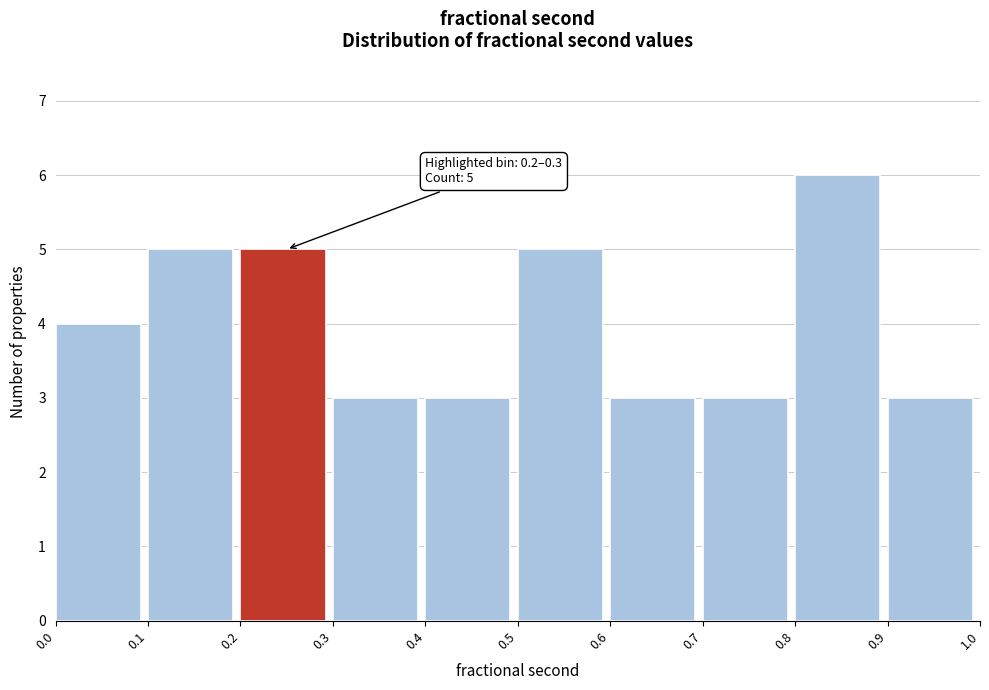

Which range on the x-axis has the tallest bar?

0.8 to 0.9